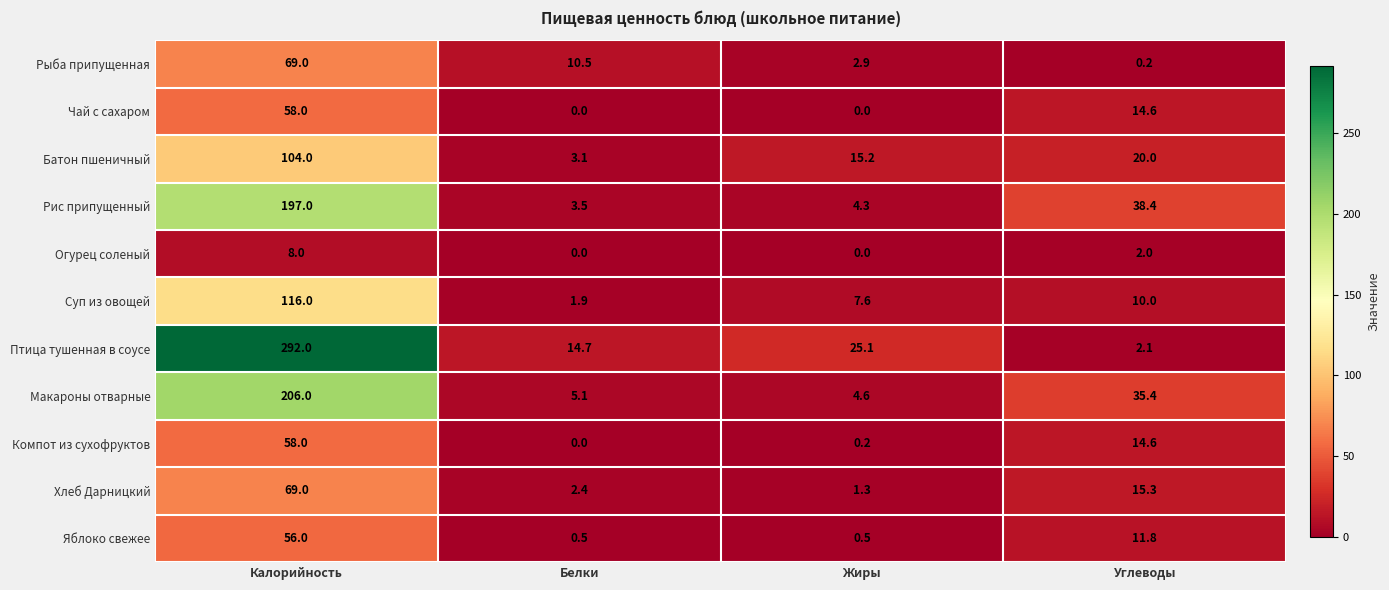

At which category is the sum across all series the highest?

Калорийность